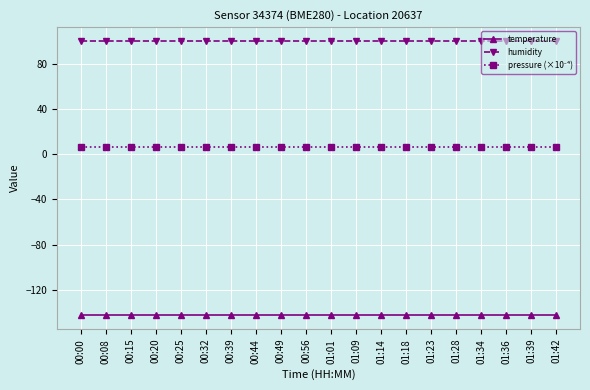

What is the average value of the temperature series?

-142.4